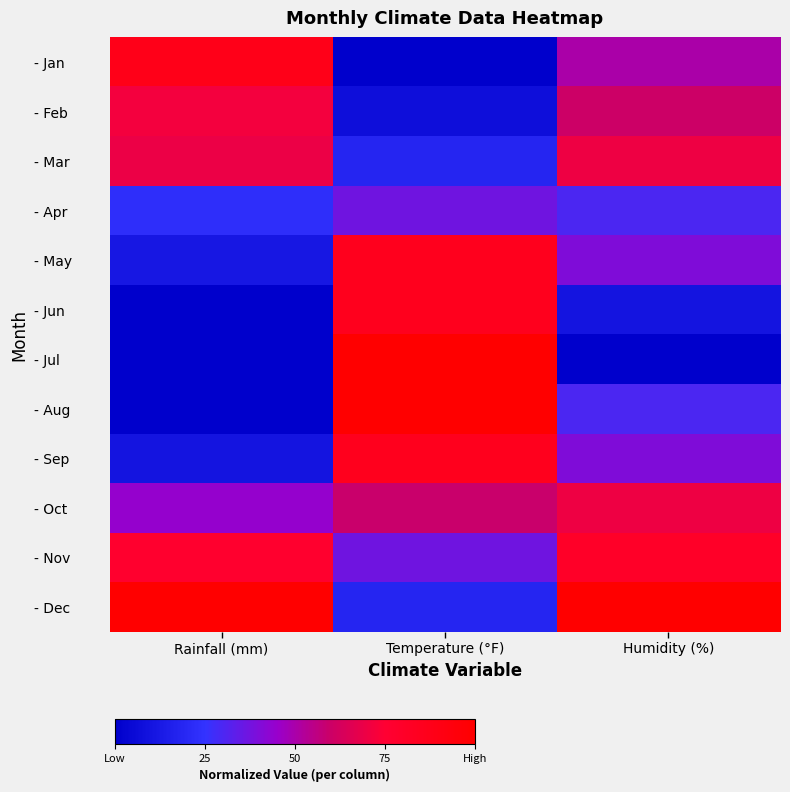

What is the total value across all series at Rainfall (mm)?

4.9